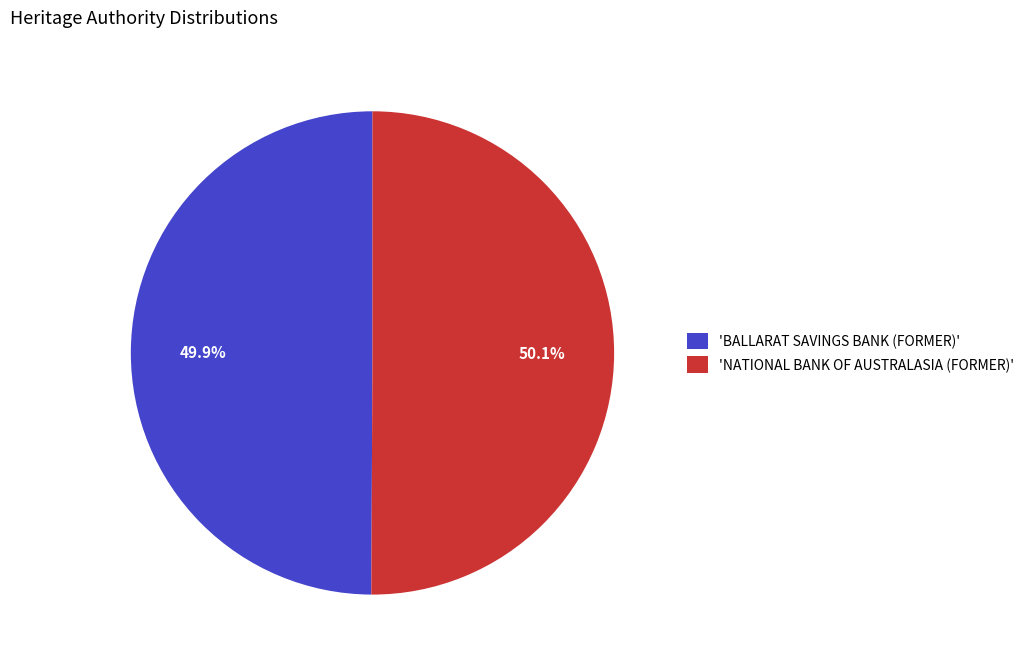

To the nearest percent, what is the average slice percentage?

50%